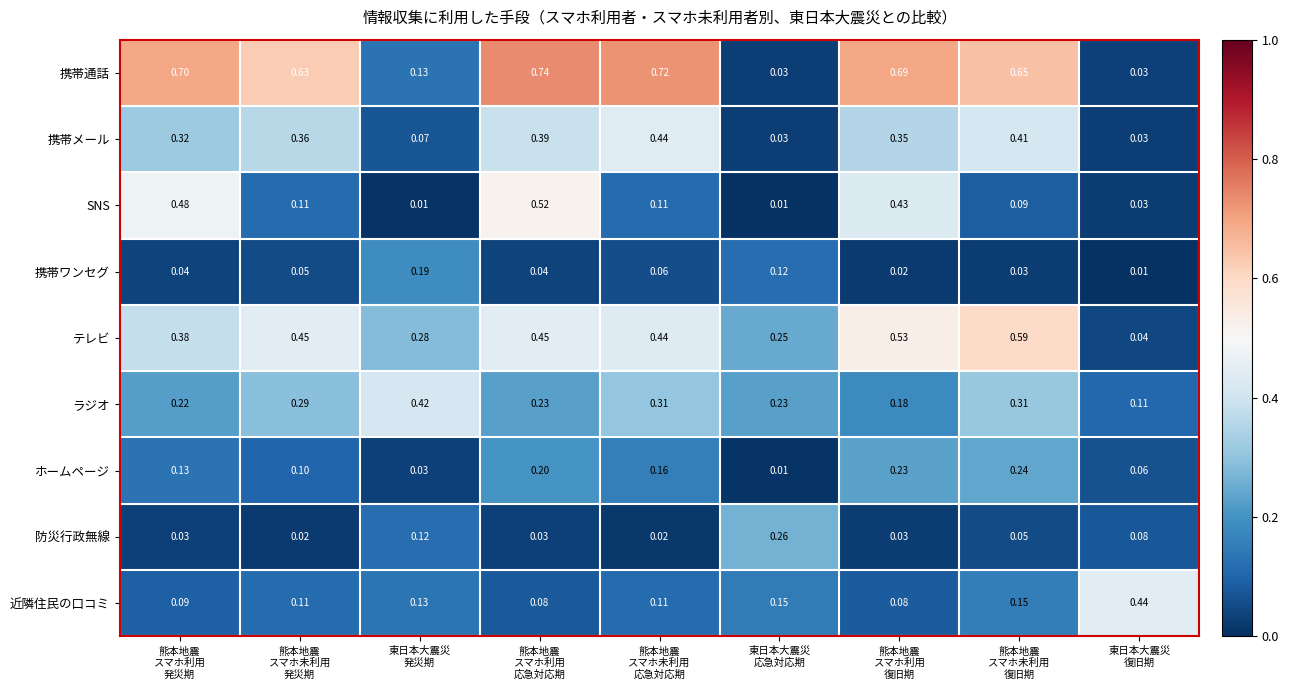

Which series has the largest total across all categories?

携帯通話